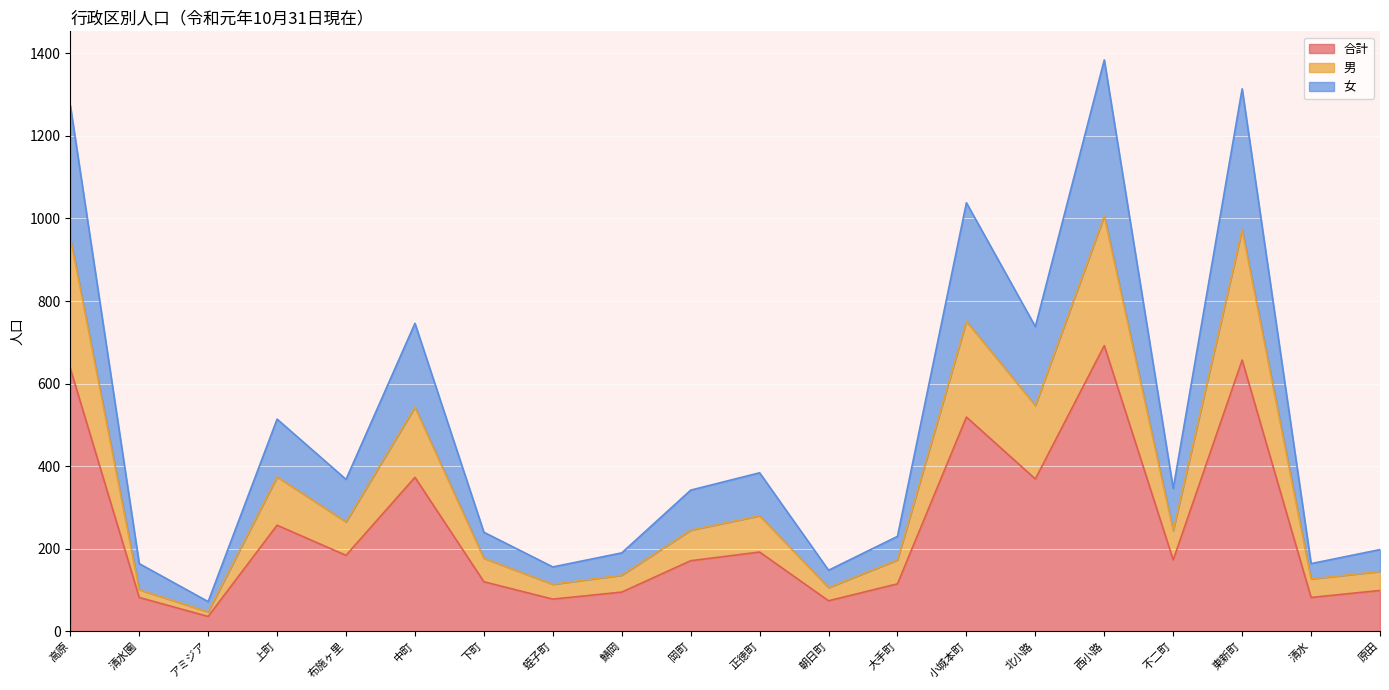

Which category has the lowest value across all series?

アミジア